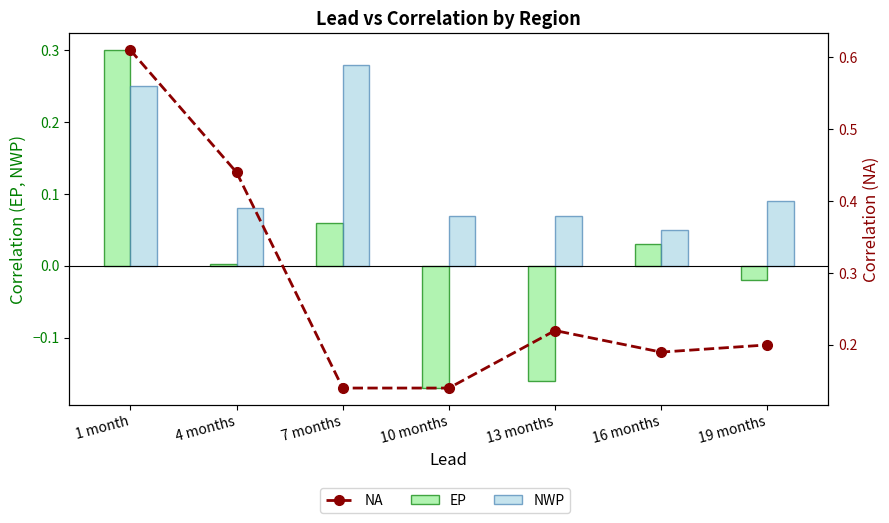

What position from the left is 10 months?

4